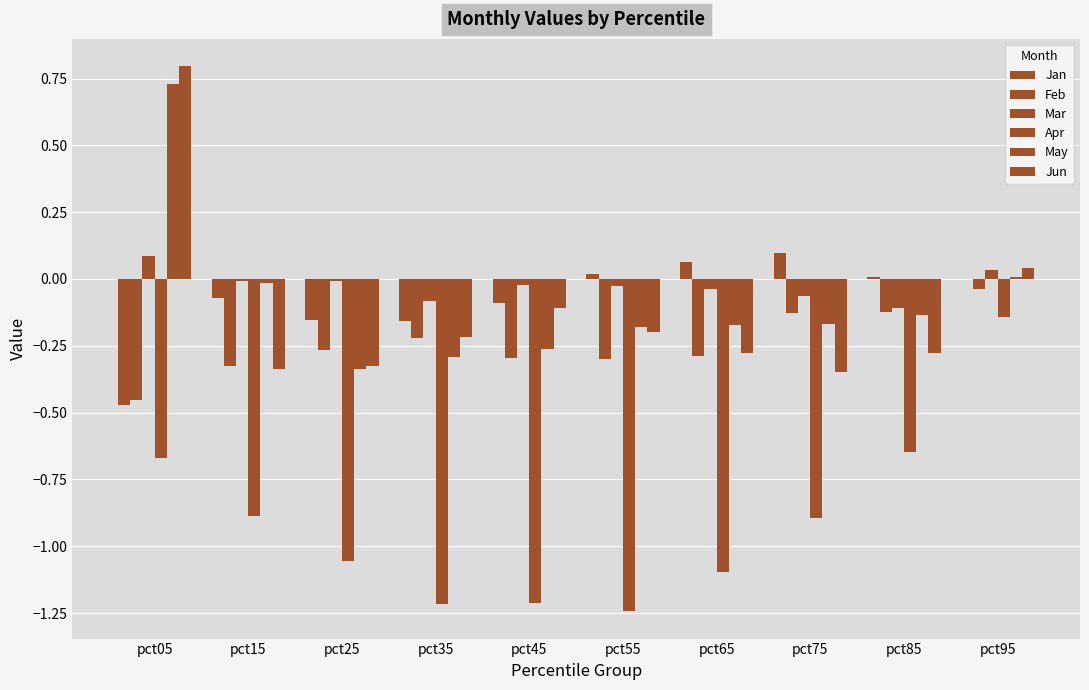

How many categories are shown in the chart?

10